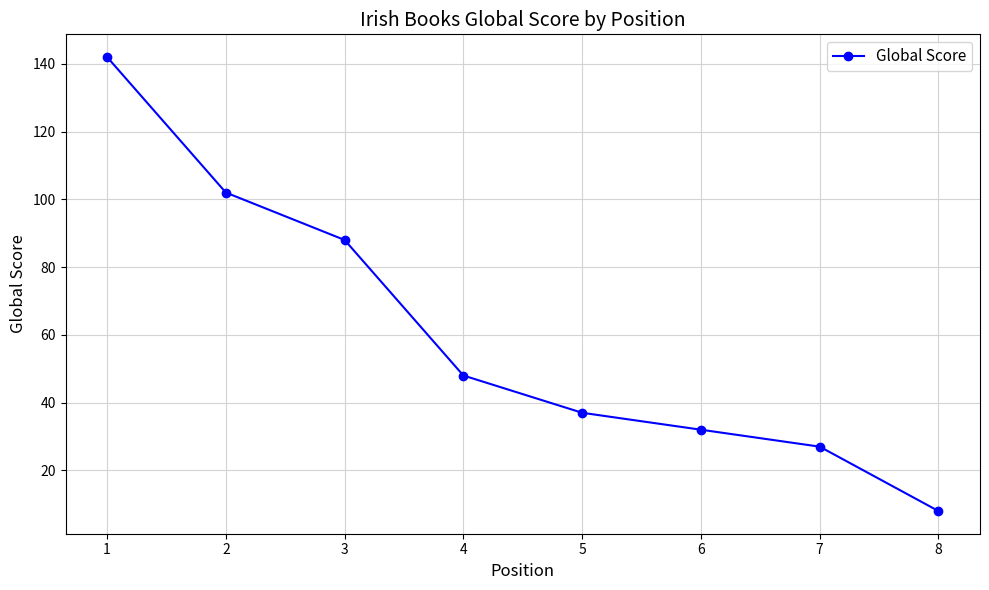

Between 6 and 1, which is larger?

1